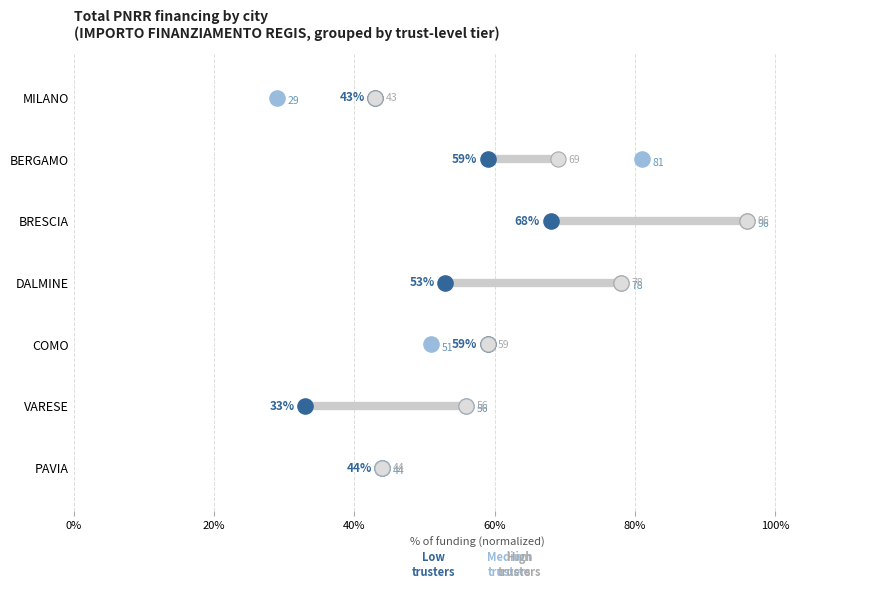

Is the value of High trusters at 0% greater than the value of Low trusters at 20%?

No